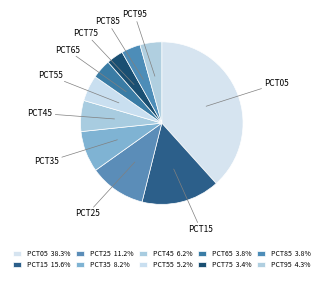

Count the number of slices in the pie.

10